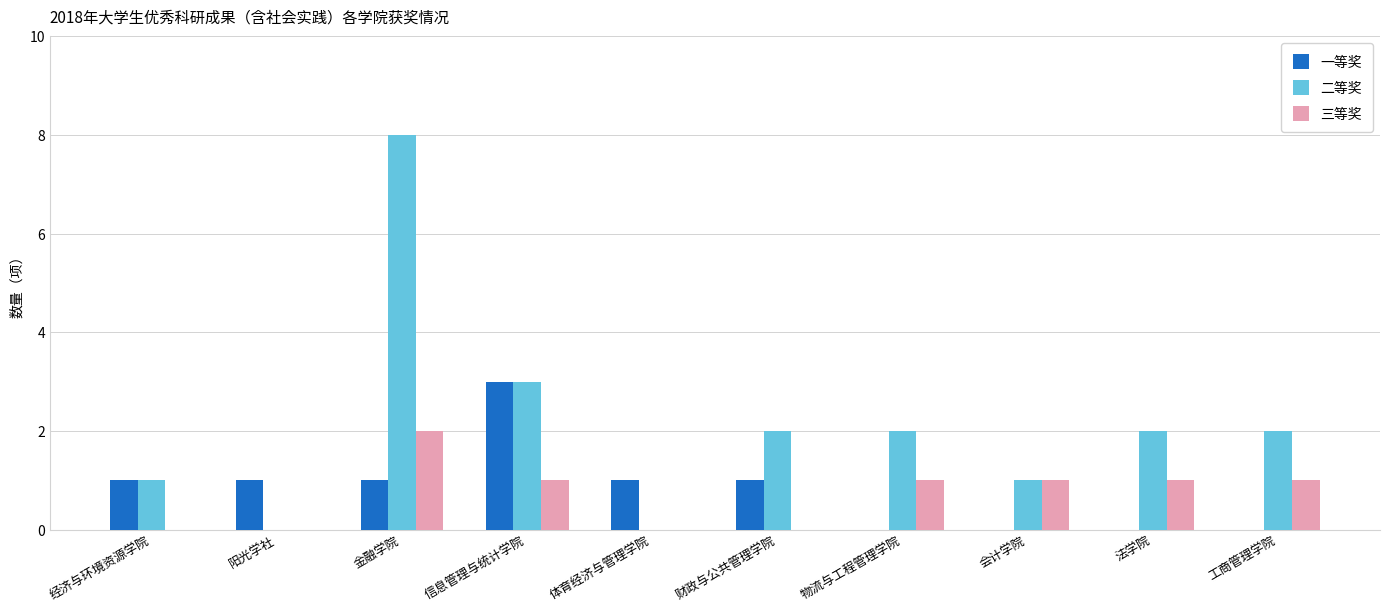

At which category is the sum across all series the highest?

金融学院